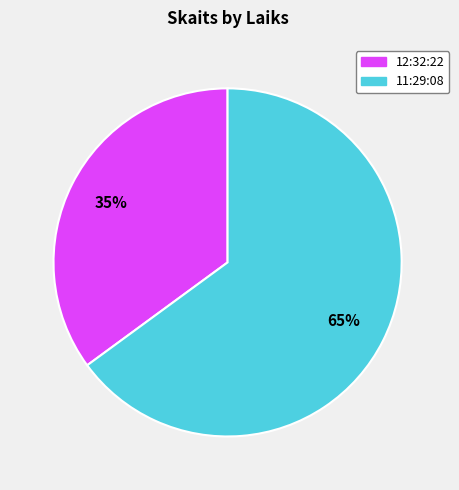

Count the number of slices in the pie.

2